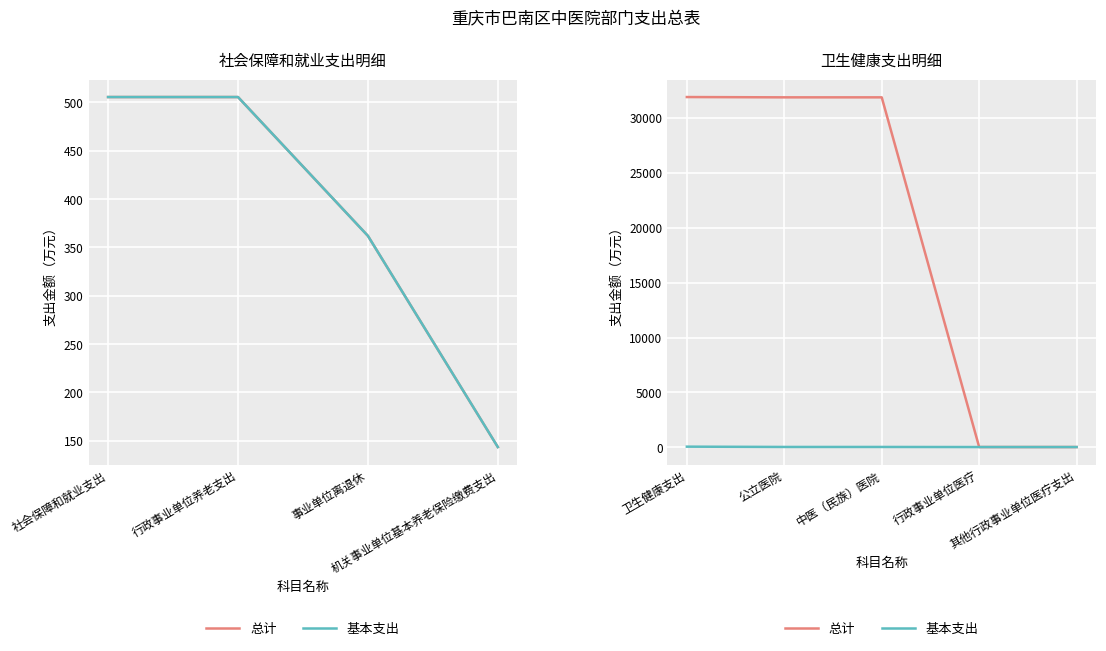

How many distinct data groups are displayed?

2